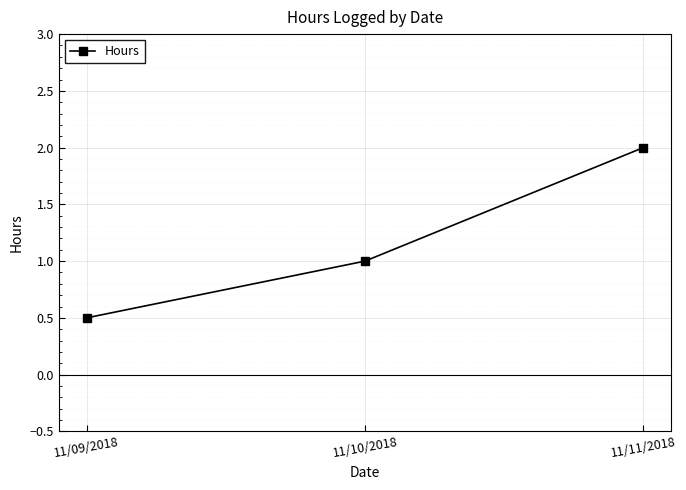

The value at 11/11/2018 is 1.2. True or false?

False